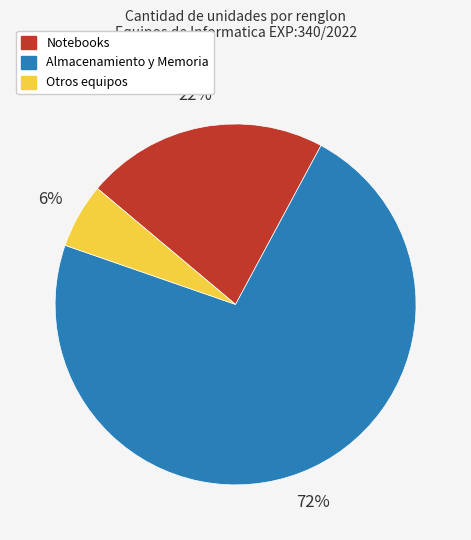

To the nearest percent, what is the average slice percentage?

33%